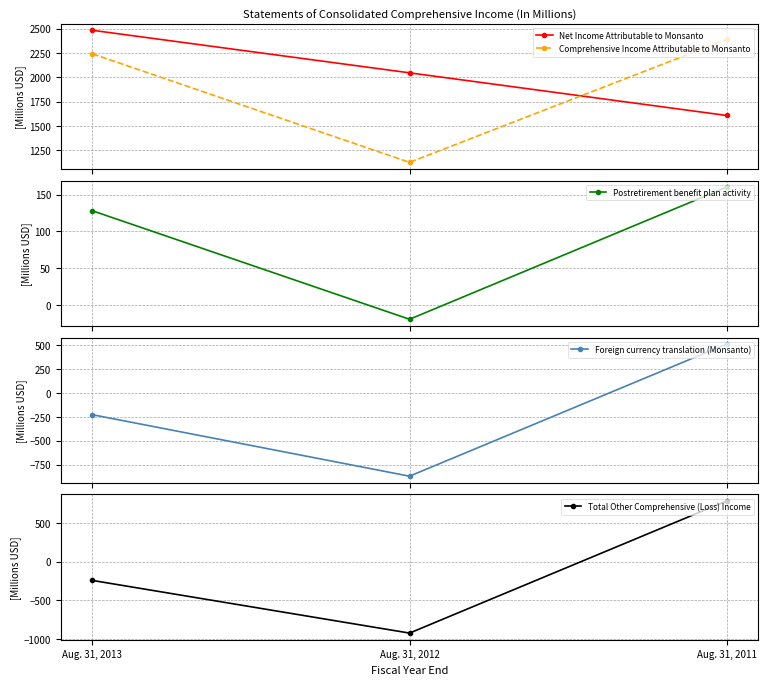

Is this an area chart (filled region under the line)?

No